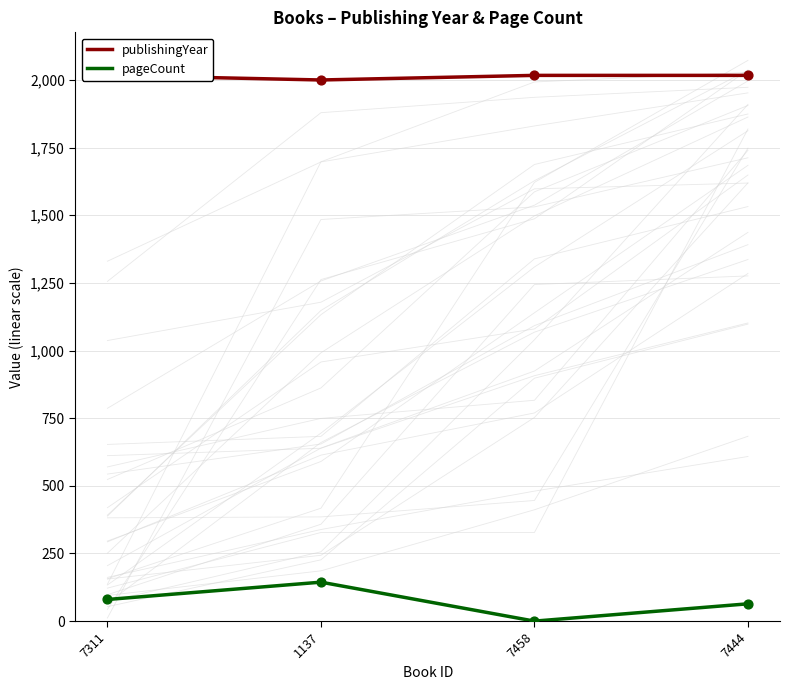

What are all the series names shown in the legend?

publishingYear, pageCount